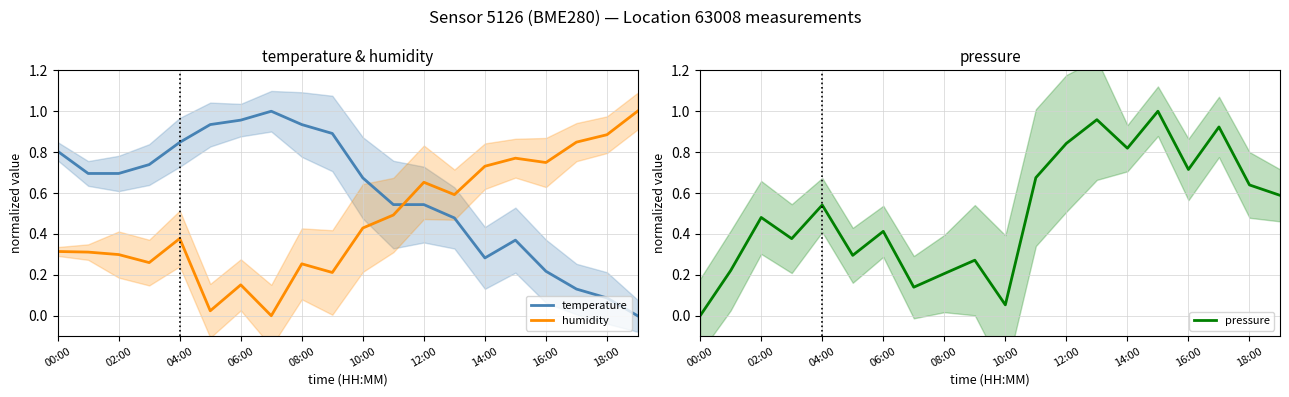

How many intersections are there between humidity and temperature?

1